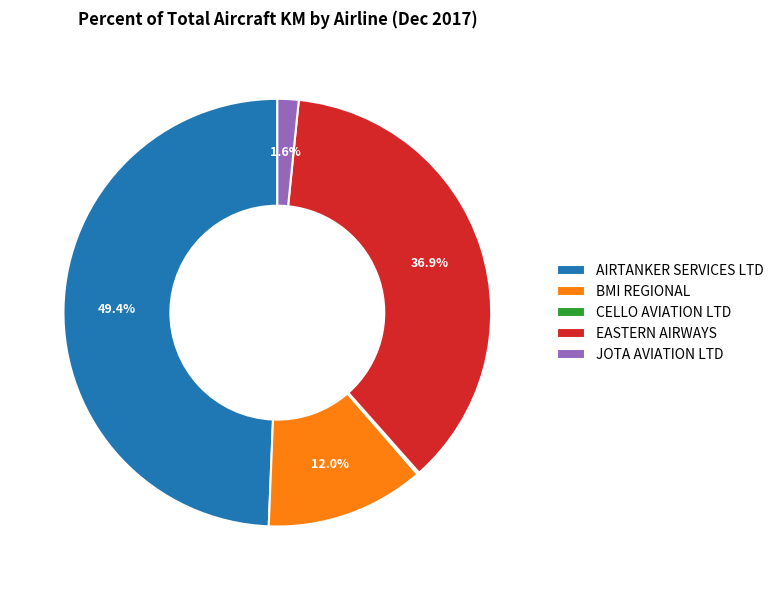

Does any single category account for the majority?

No